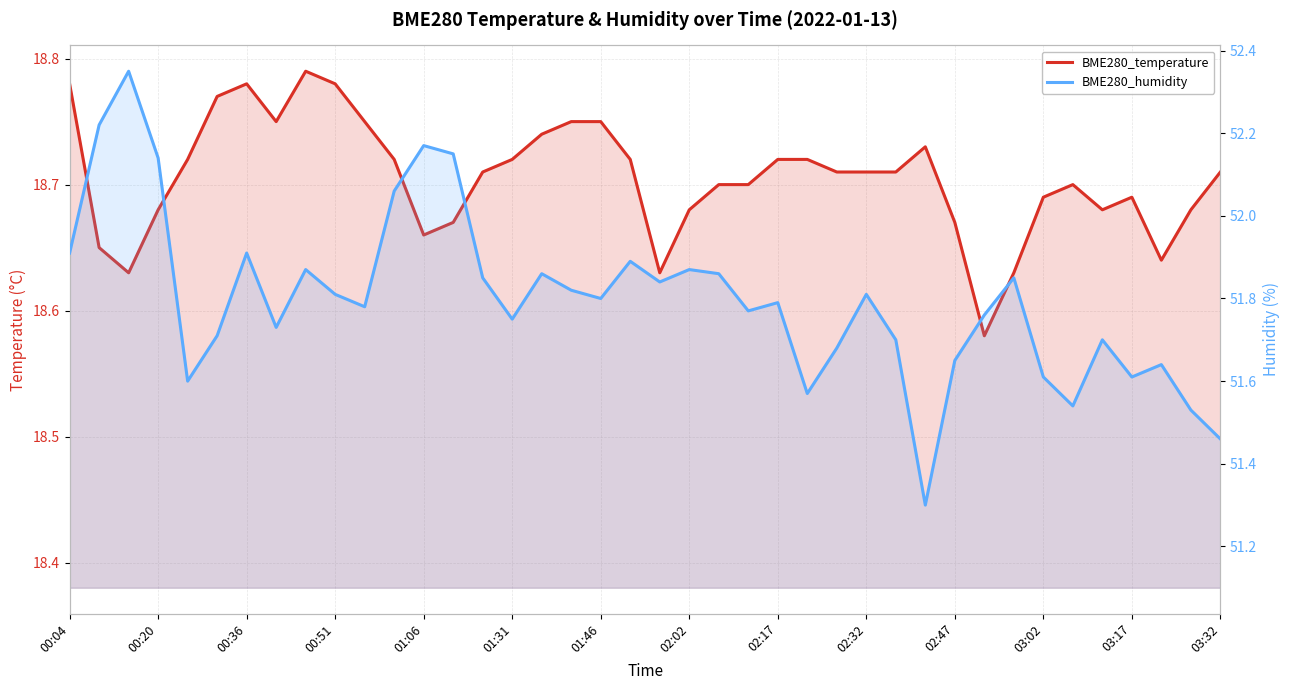

Reading left to right, transcribe all the data shown in this chart.

BME280_temperature: 18.8	18.6	18.6	18.7	18.7	18.8	18.8	18.8	18.8	18.8	18.8	18.7	18.7	18.7	18.7	18.7	18.7	18.8	18.8	18.7	18.6	18.7	18.7	18.7	18.7	18.7	18.7	18.7	18.7	18.7	18.7	18.6	18.6	18.7	18.7	18.7	18.7	18.6	18.7	18.7
BME280_humidity: 51.9	52.2	52.4	52.1	51.6	51.7	51.9	51.7	51.9	51.8	51.8	52.1	52.2	52.1	51.9	51.8	51.9	51.8	51.8	51.9	51.8	51.9	51.9	51.8	51.8	51.6	51.7	51.8	51.7	51.3	51.6	51.8	51.9	51.6	51.5	51.7	51.6	51.6	51.5	51.5